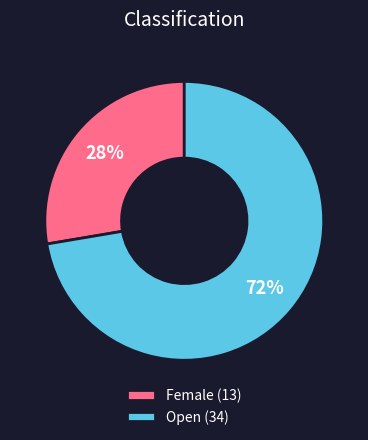

Is the sum of Open (34) and Female (13) greater than half?

Yes